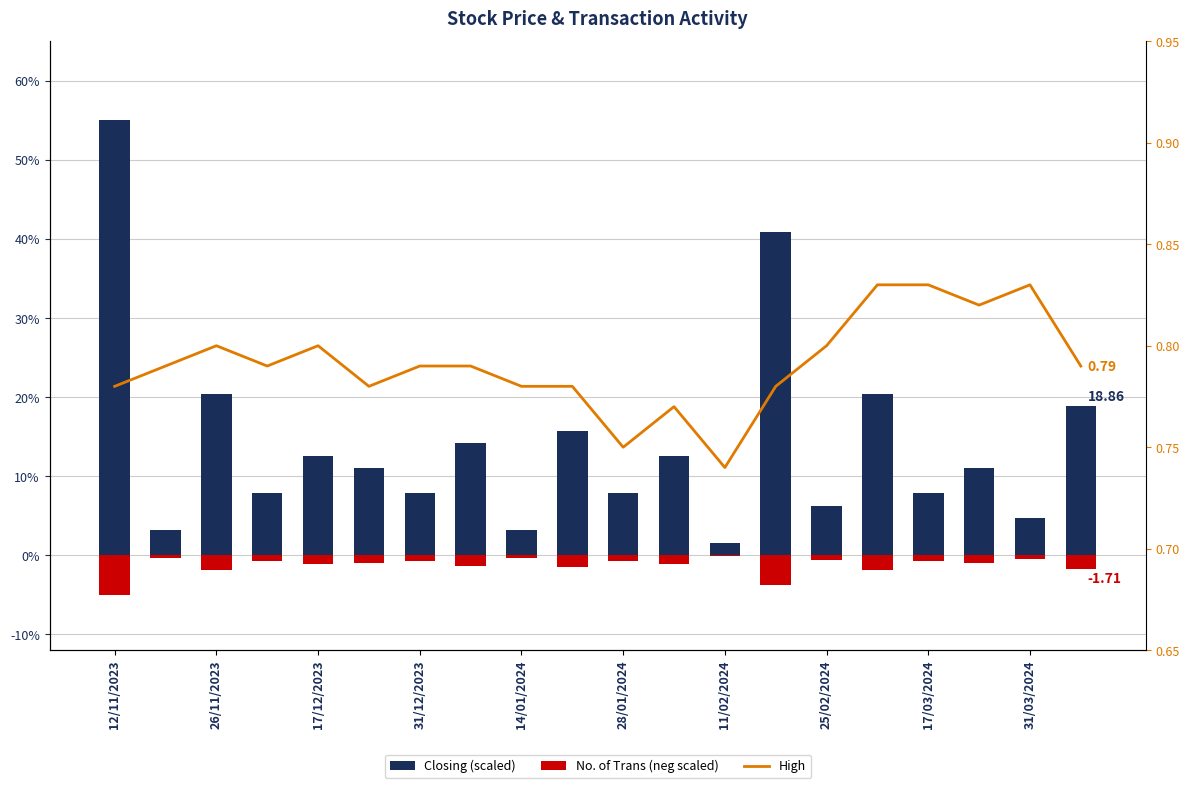

How many data points does each series have?

20